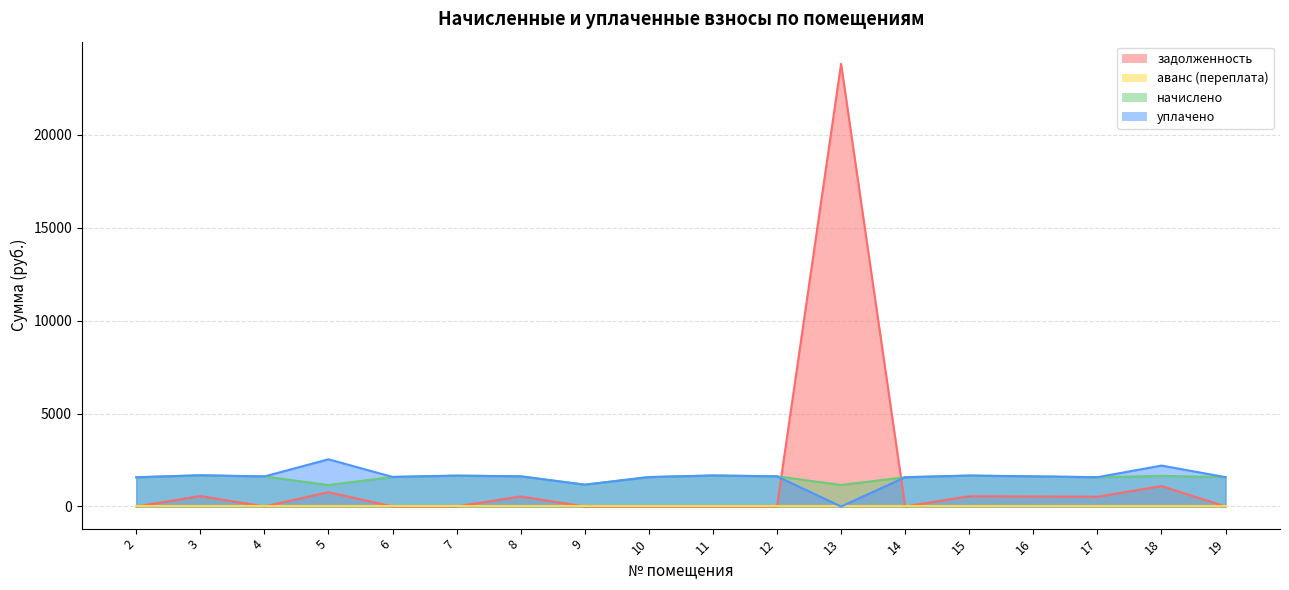

What is the highest value of the задолженность series?

23804.1